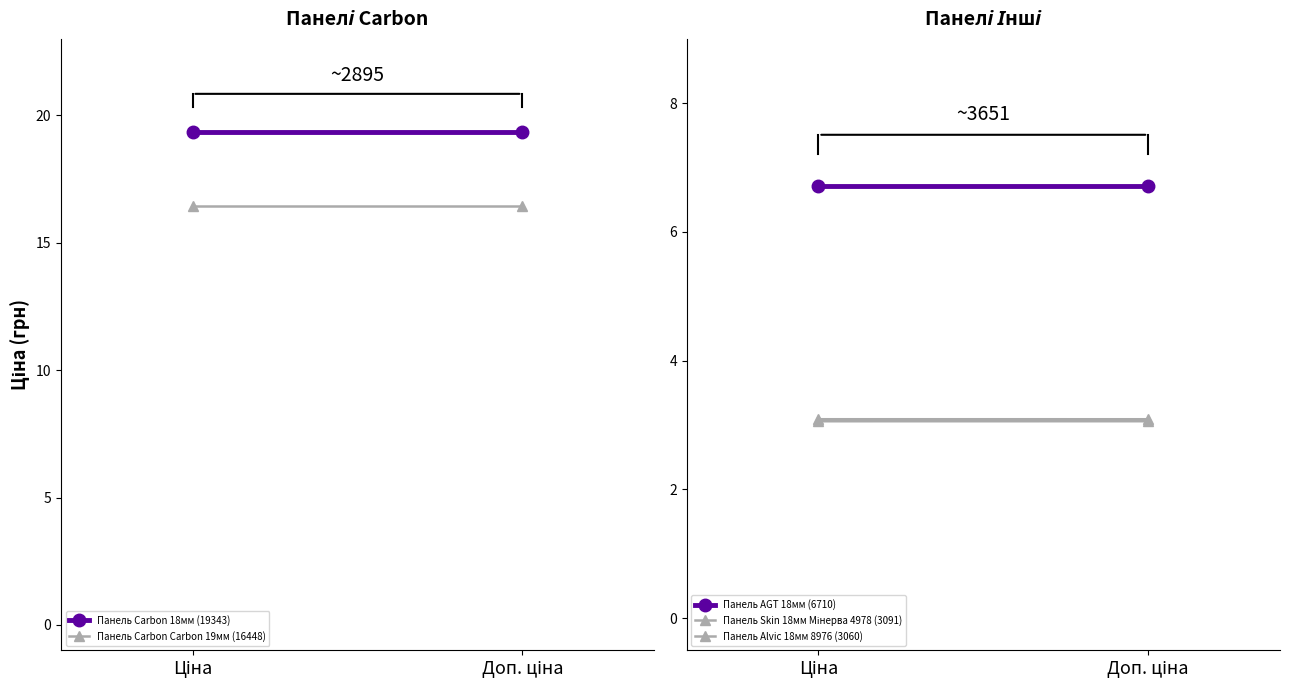

Rank the series at Ціна from lowest to highest value.

Панель Alvic 18мм 8976 (3060), Панель Skin 18мм Мінерва 4978 (3091), Панель AGT 18мм (6710), Панель Carbon Carbon 19мм (16448), Панель Carbon 18мм (19343)